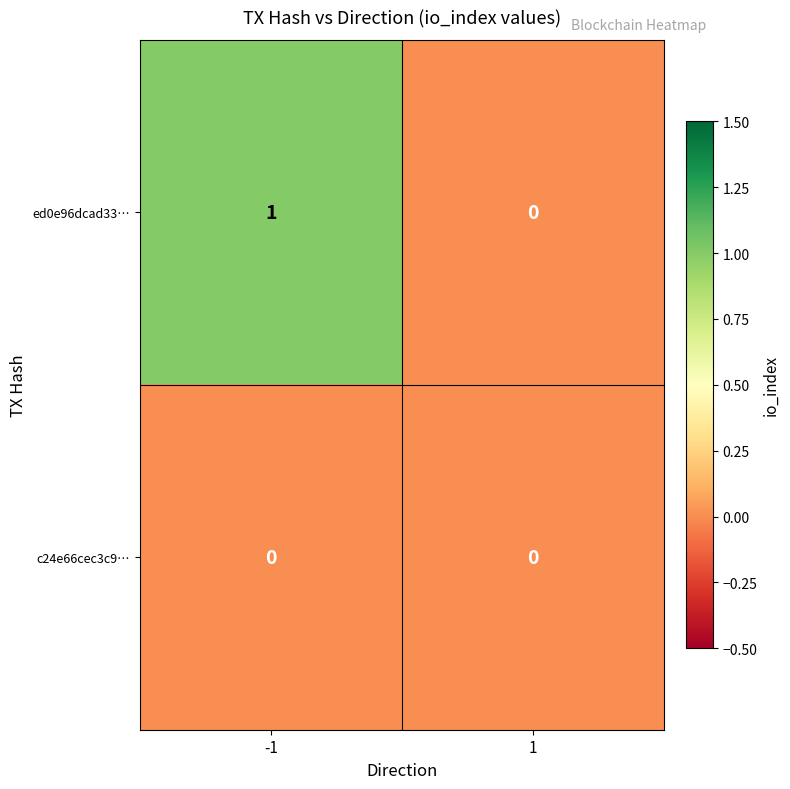

Which series has the largest total across all categories?

ed0e96dcad33…